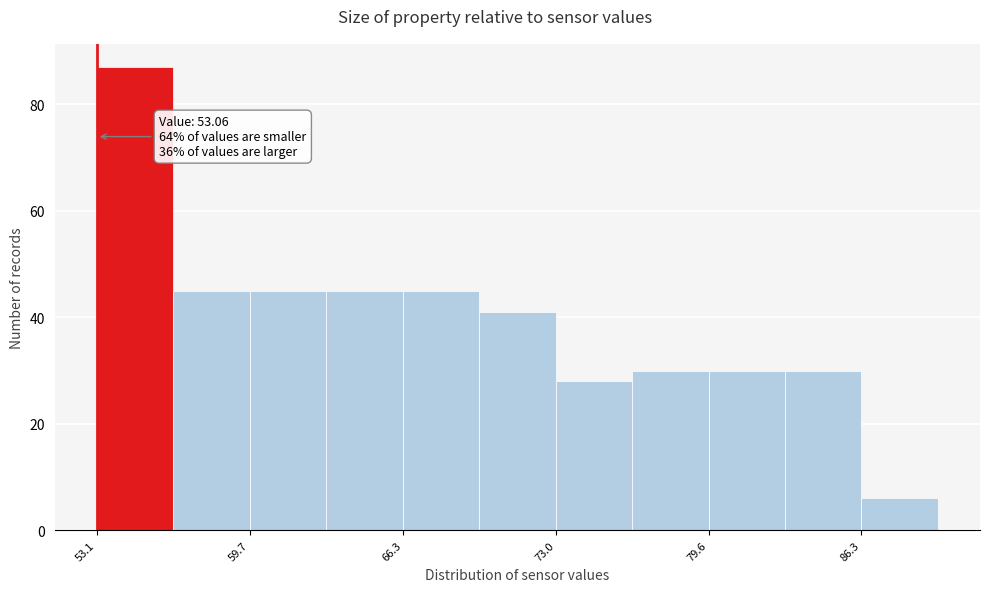

Around what value on the x-axis is the tallest bar? Give the approximate position of its centre, as read against the axis.

55